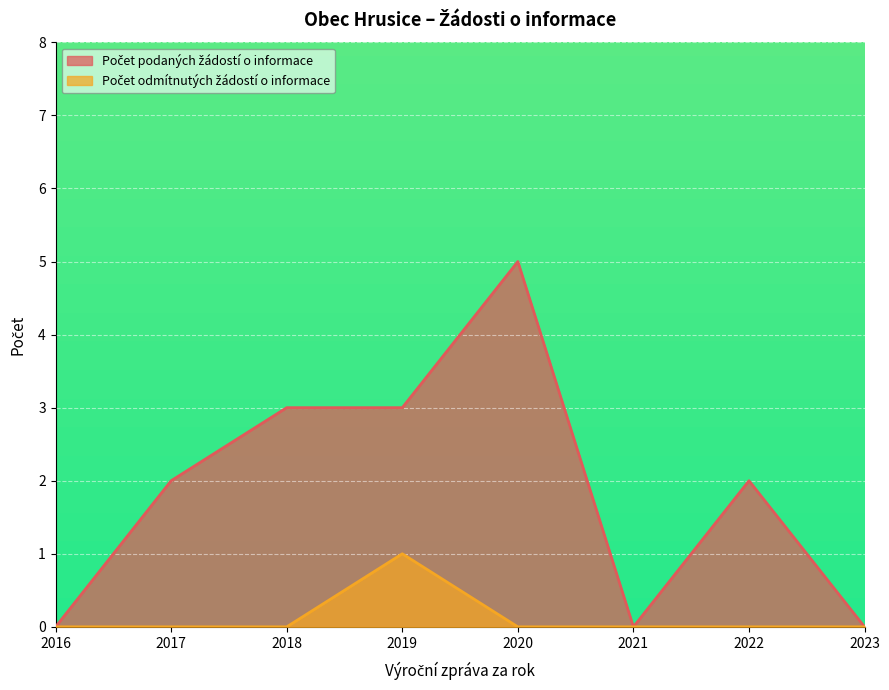

Rank the series by their maximum value, from highest to lowest.

Počet podaných žádostí o informace, Počet odmítnutých žádostí o informace